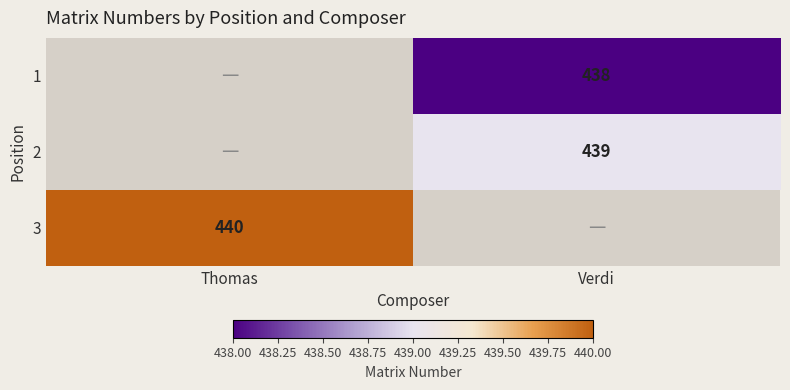

True or false: 3 has a value of 440 at Thomas.

True